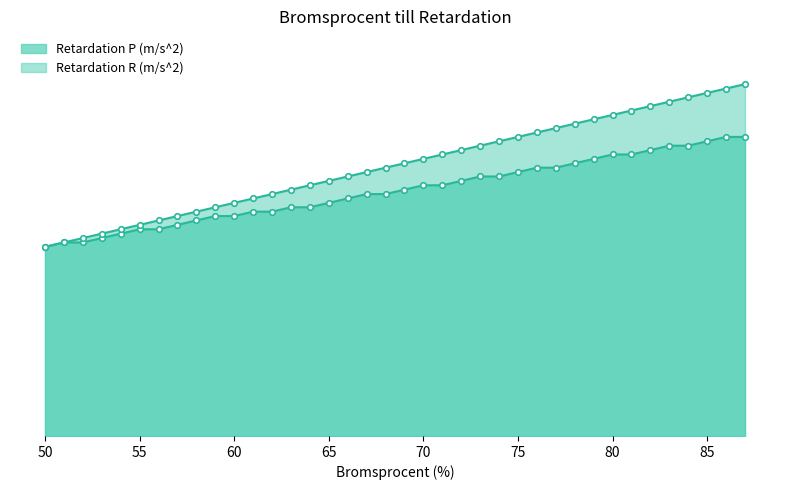

List the labels in order of Retardation R (m/s^2) value, smallest first.

50, 51, 52, 53, 54, 55, 56, 57, 58, 59, 60, 61, 62, 63, 64, 65, 66, 67, 68, 69, 70, 71, 72, 73, 74, 75, 76, 77, 78, 79, 80, 81, 82, 83, 84, 85, 86, 87